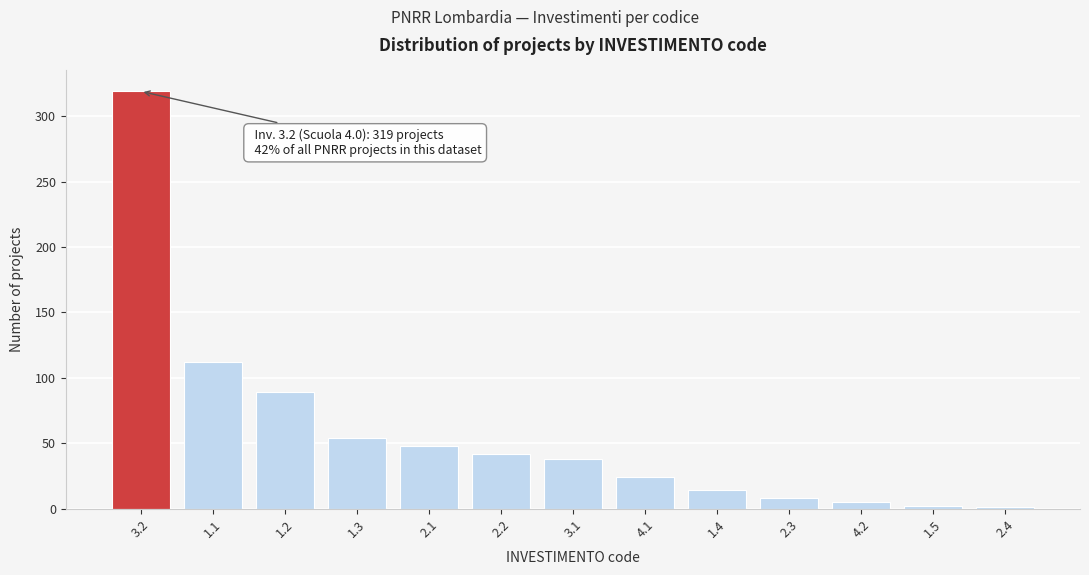

What is the change in value from 3.1 to 4.1?

-14